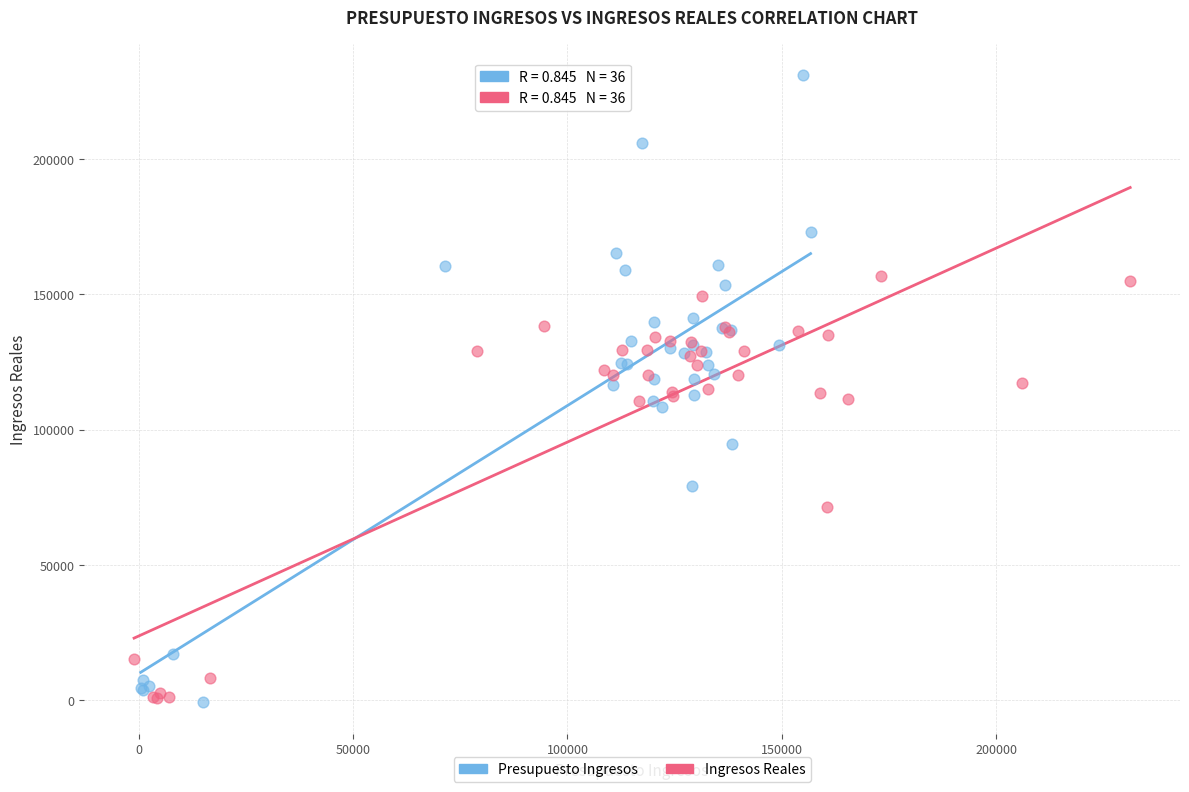

Which series has the widest spread of Y values?

Presupuesto Ingresos